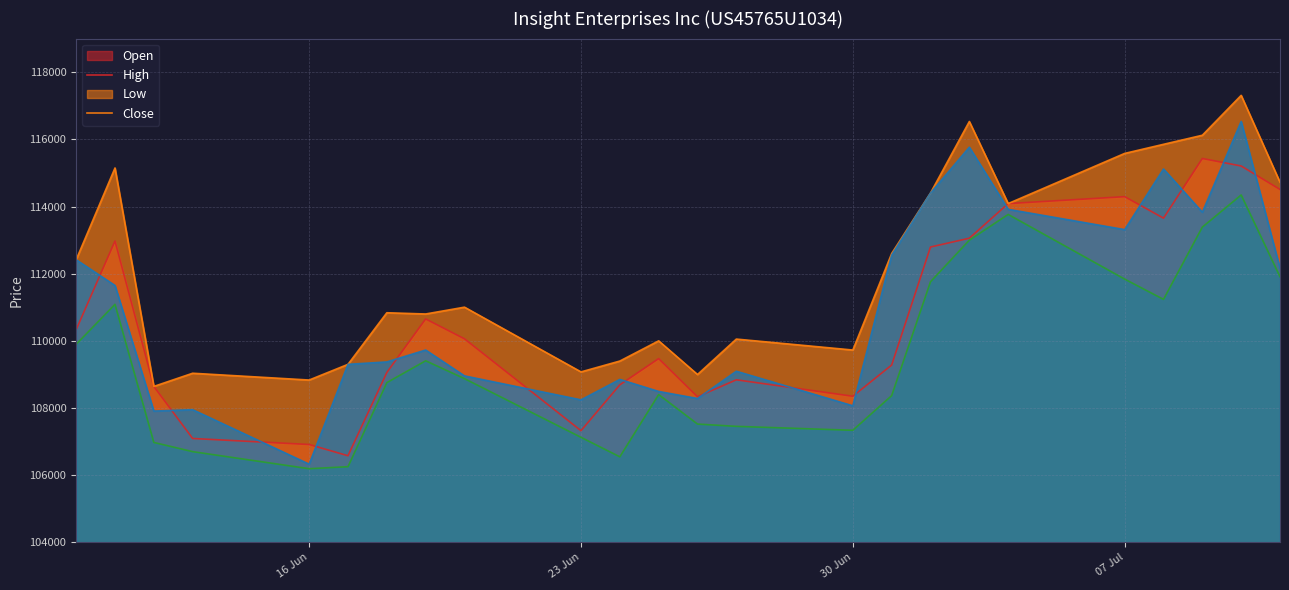

True or false: Low and Open intersect in this chart.

False